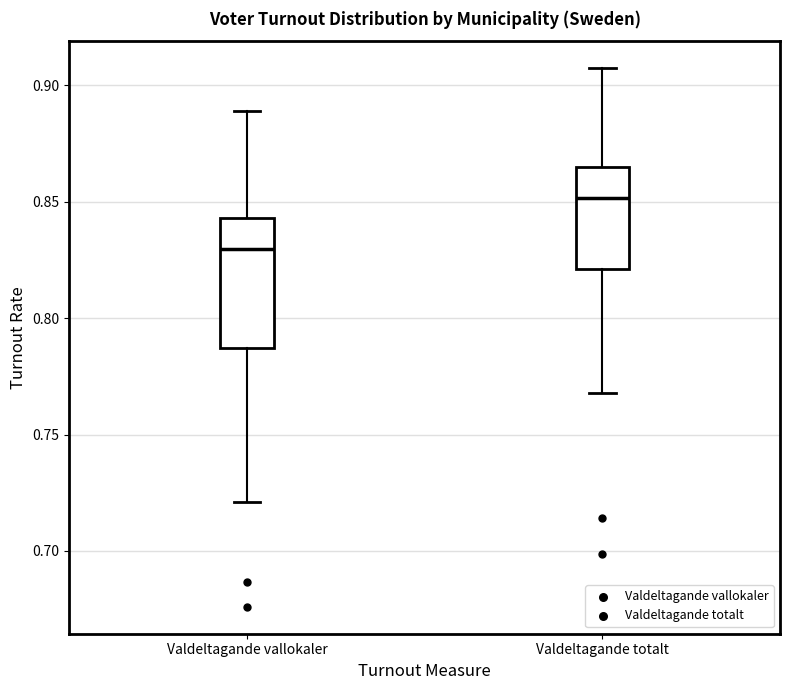

Which box is the tallest, from its lower edge to its upper edge?

Valdeltagande vallokaler